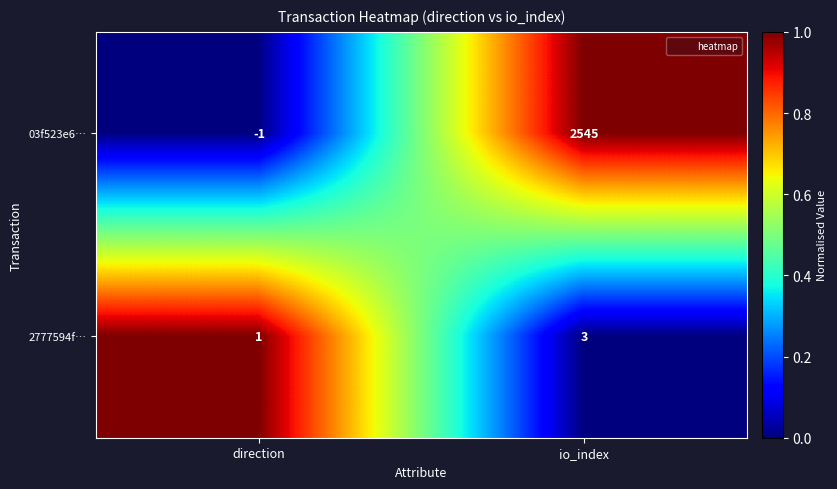

At direction, list the series in order from smallest to largest.

03f523e6…, 2777594f…